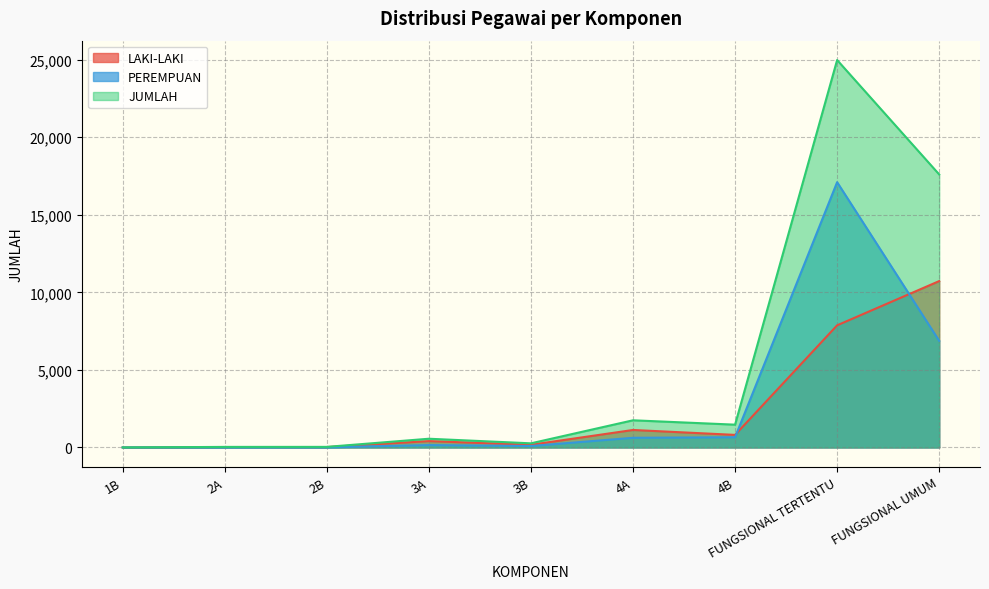

At 3B, list the series in order from smallest to largest.

PEREMPUAN, LAKI-LAKI, JUMLAH